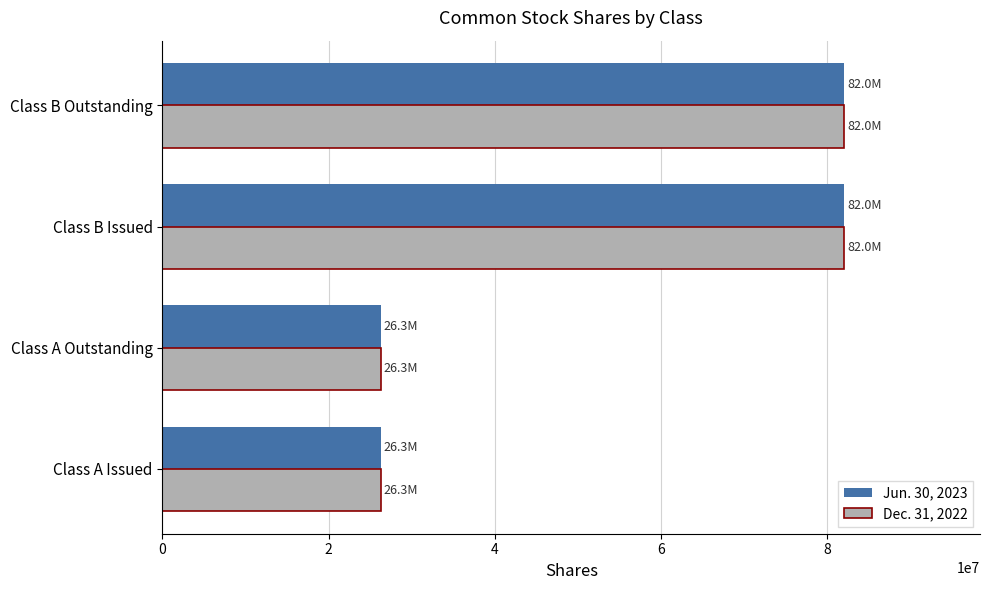

The value of Dec. 31, 2022 at Class A Issued is 26254167. True or false?

True